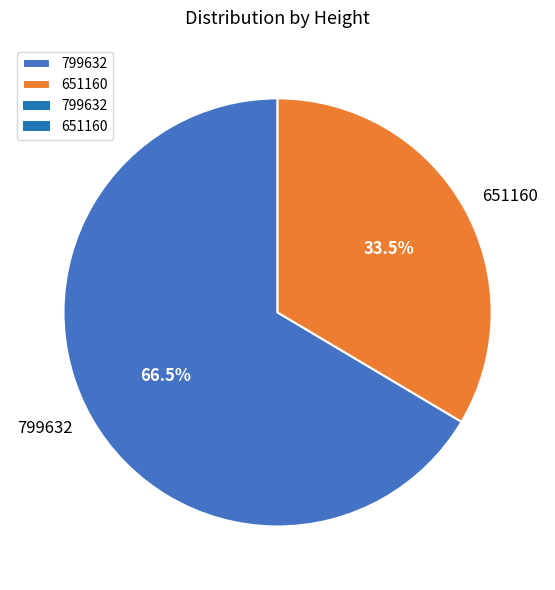

Which has a higher value, 799632 or 651160?

799632